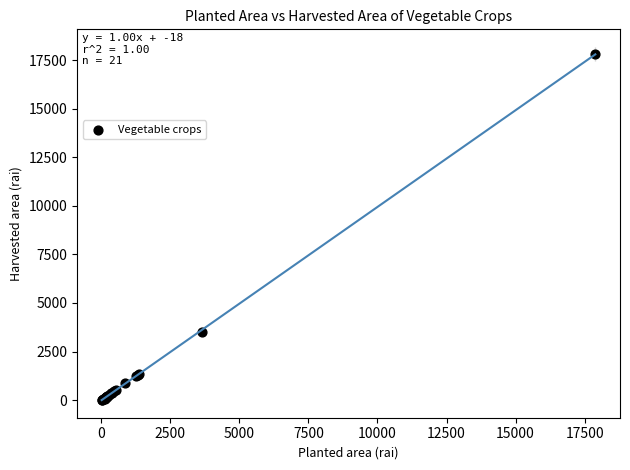

What Y value in the scatter plot is closest to 8916?

3525.0